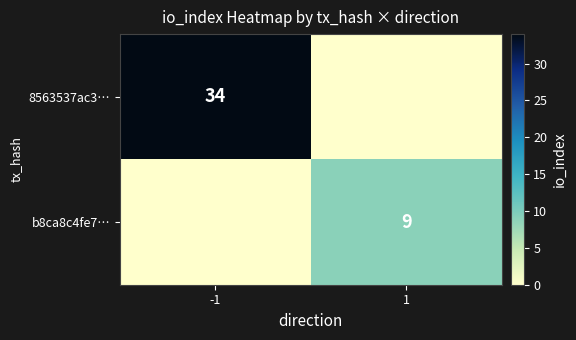

List the series in order of their peak value, highest first.

8563537ac3…, b8ca8c4fe7…